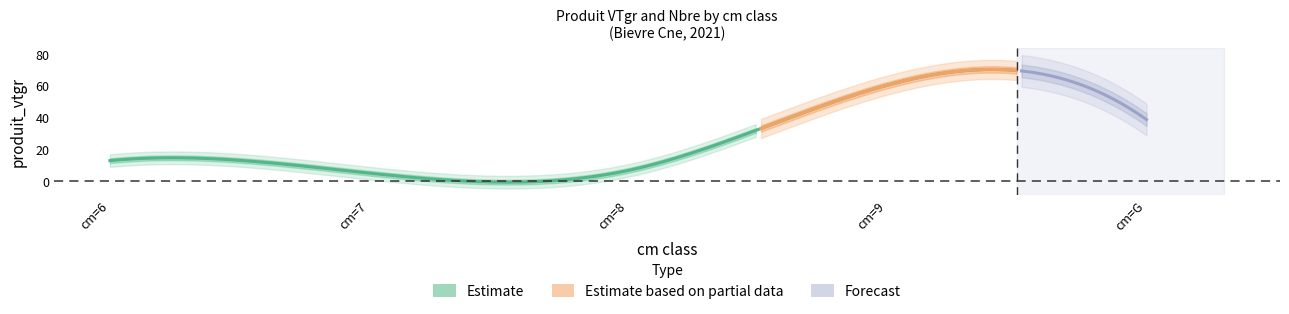

Where does the produit_nbre series first go above 8?

cm=6